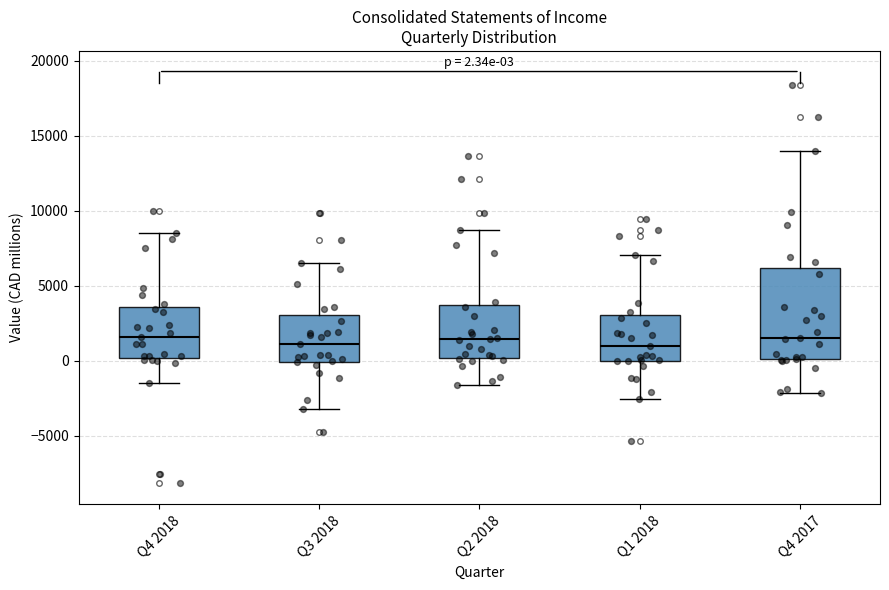

Which box is the tallest, from its lower edge to its upper edge?

Q4 2017